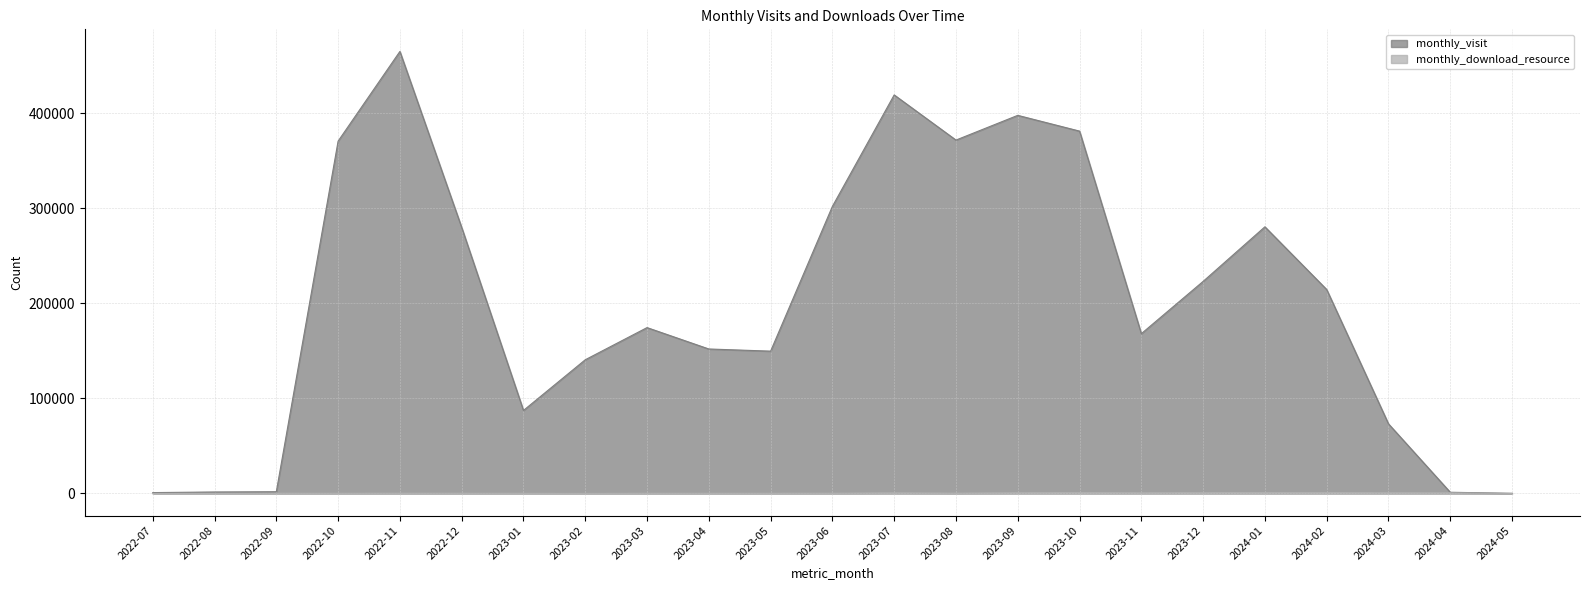

Reading left to right, extract all data points from this chart.

monthly_visit: 2022-07=925	2022-08=1558	2022-09=1840	2022-10=370647	2022-11=464994	2022-12=279839	2023-01=87345	2023-02=140661	2023-03=174488	2023-04=151992	2023-05=149718	2023-06=302009	2023-07=419242	2023-08=371751	2023-09=397761	2023-10=381191	2023-11=168105	2023-12=223092	2024-01=280511	2024-02=214530	2024-03=73248	2024-04=1269	2024-05=160
monthly_download_resource: 2022-07=43	2022-08=75	2022-09=255	2022-10=197	2022-11=280	2022-12=241	2023-01=167	2023-02=35	2023-03=227	2023-04=202	2023-05=230	2023-06=250	2023-07=660	2023-08=311	2023-09=732	2023-10=935	2023-11=670	2023-12=851	2024-01=879	2024-02=929	2024-03=709	2024-04=679	2024-05=62